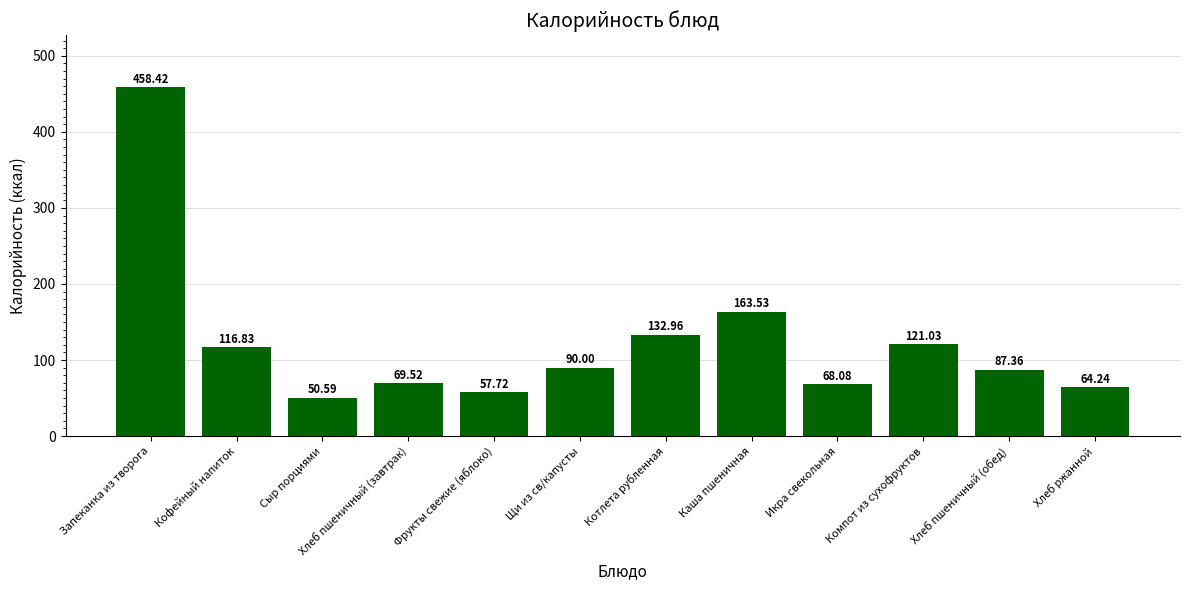

List the labels in order of value, largest first.

Запеканка из творога, Каша пшеничная, Котлета рубленная, Компот из сухофруктов, Кофейный напиток, Щи из св/капусты, Хлеб пшеничный (обед), Хлеб пшеничный (завтрак), Икра свекольная, Хлеб ржанной, Фрукты свежие (яблоко), Сыр порциями